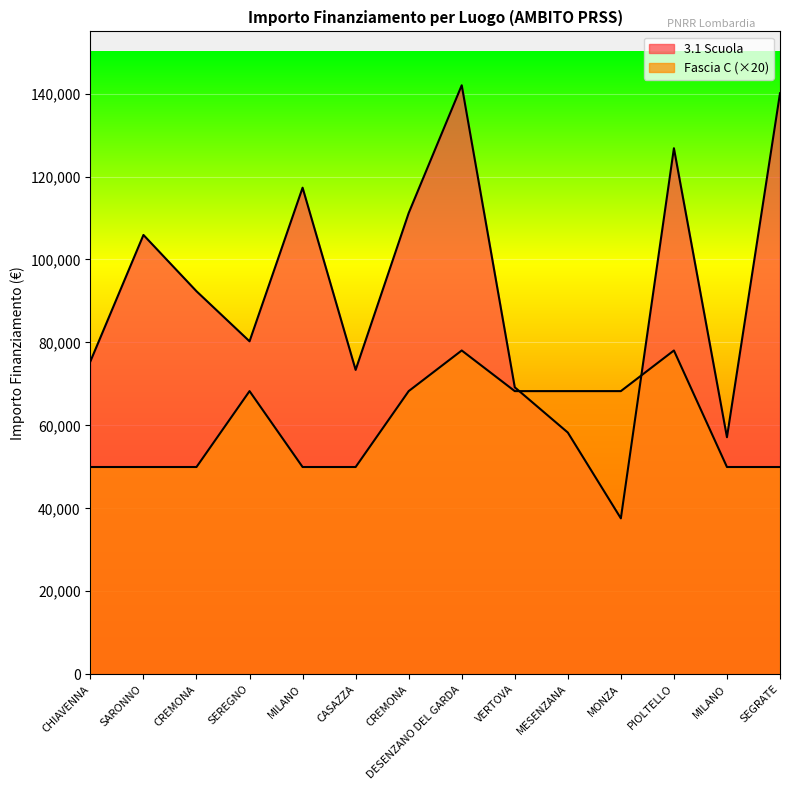

In 3.1 Scuola, how many points are lower than both neighbors (excluding endpoints)?

4